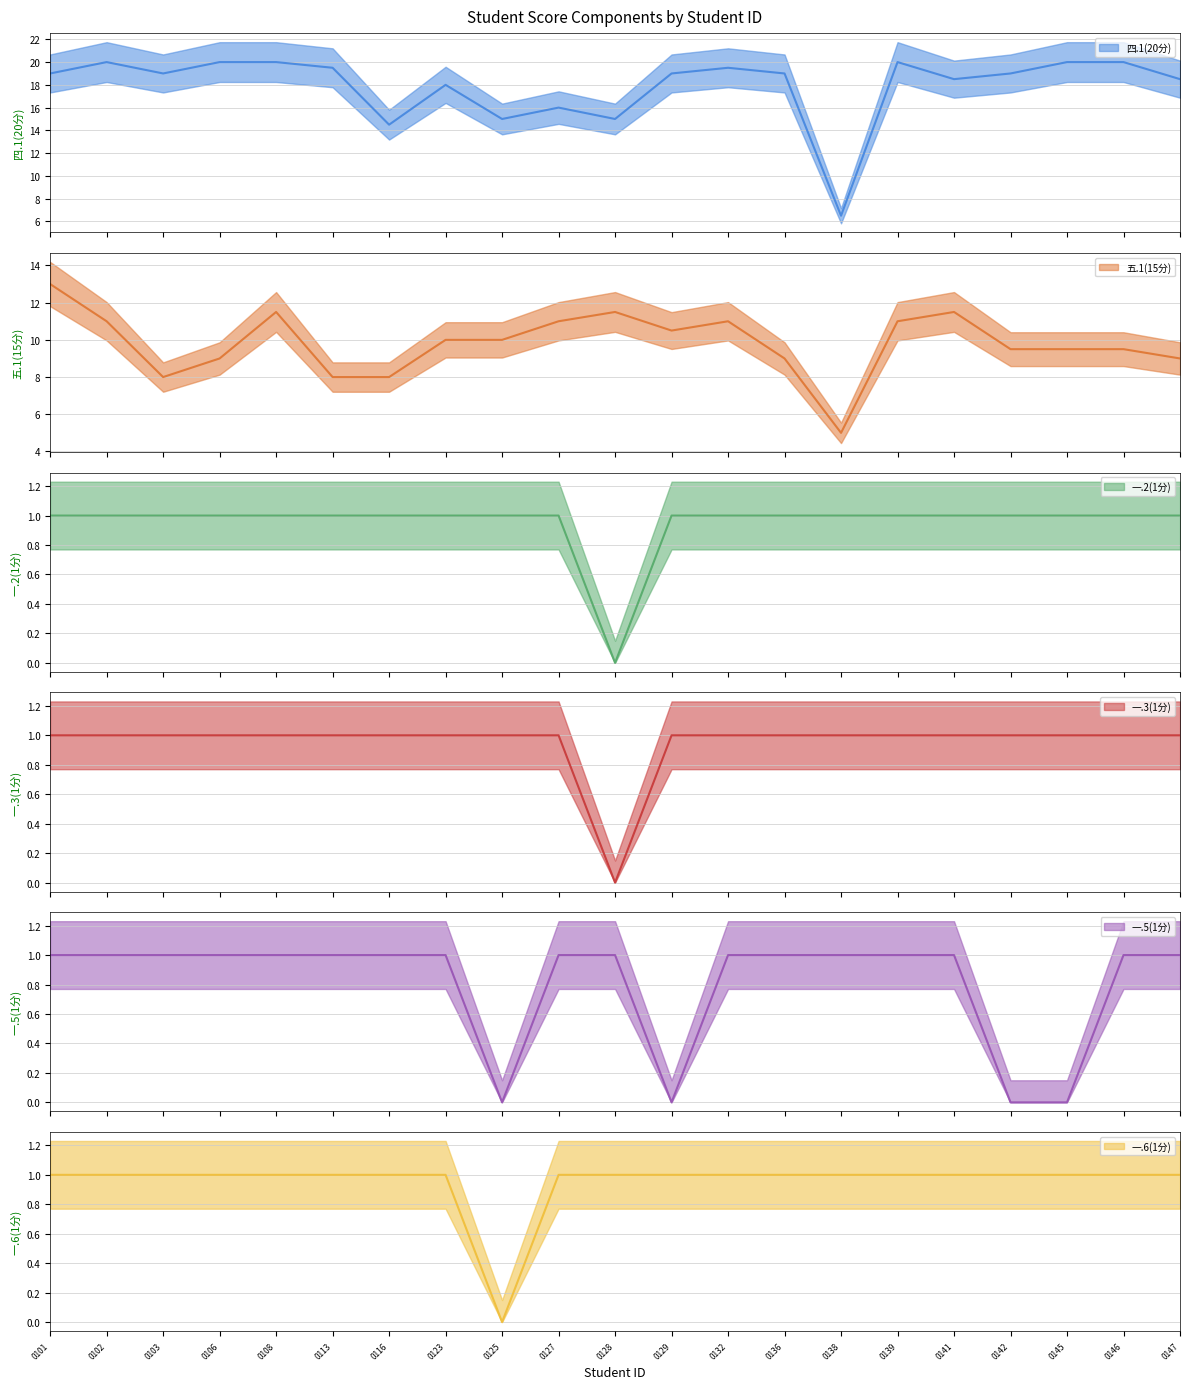

How many lines are shown in the chart?

6